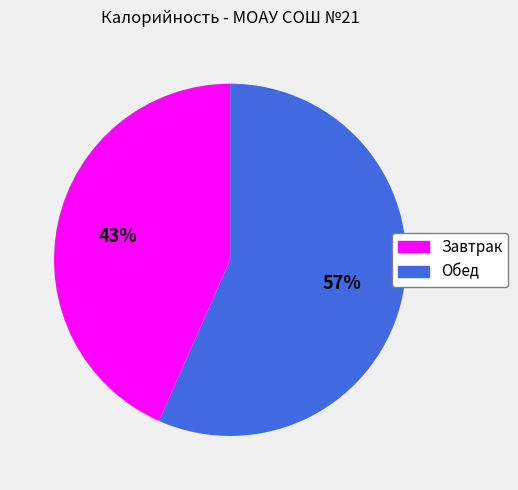

True or false: Обед accounts for 57% of the total.

True